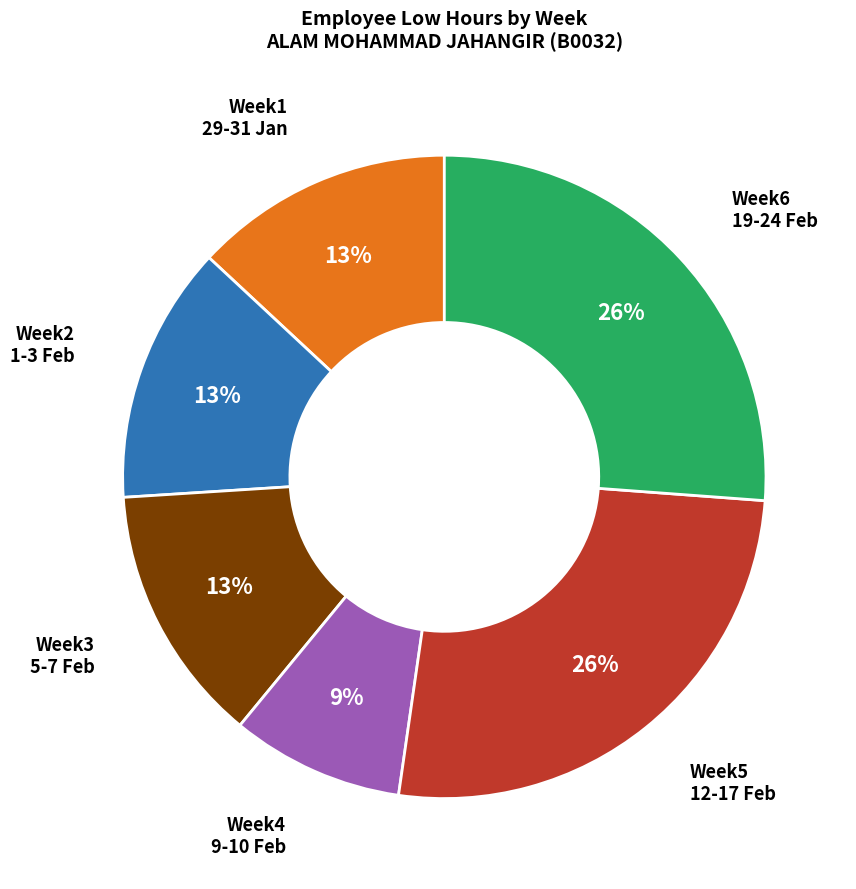

To the nearest percent, what is the average slice percentage?

17%